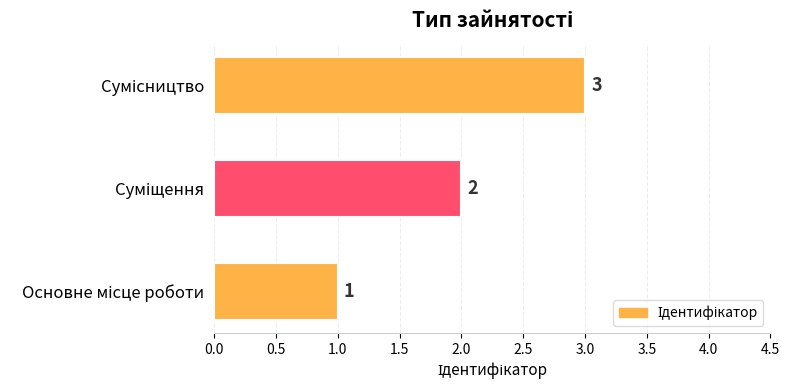

What is the minimum value shown in the chart?

1